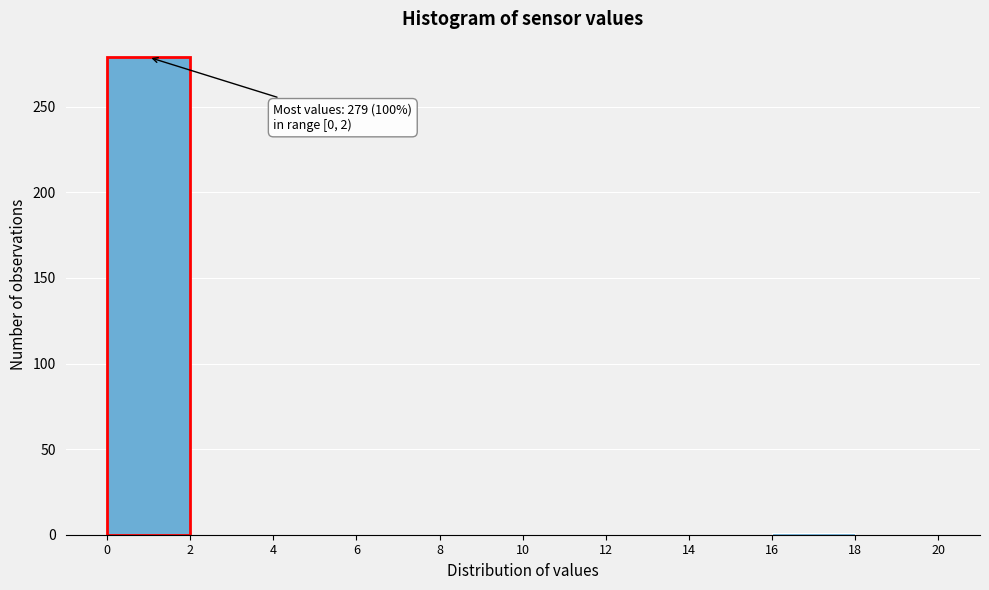

Which range on the x-axis has the tallest bar?

0 to 2